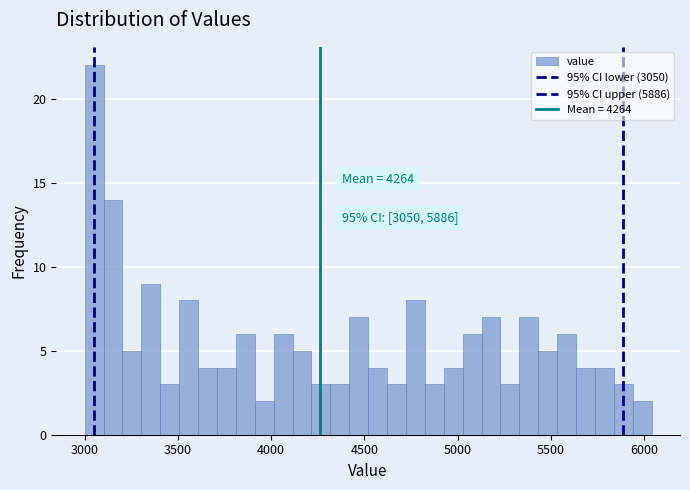

Around what value on the x-axis is the tallest bar? Give the approximate position of its centre, as read against the axis.

3050